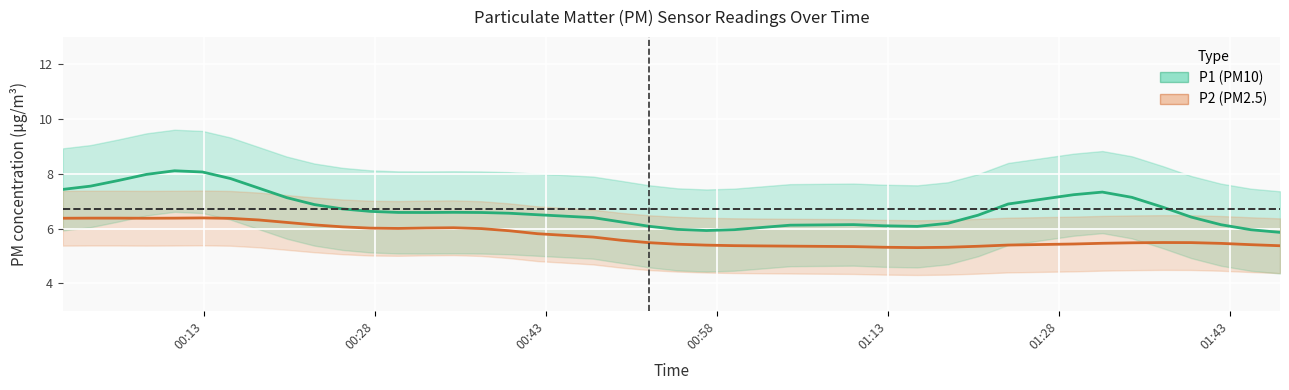

Which series has the widest spread of values?

P1 (PM10) center